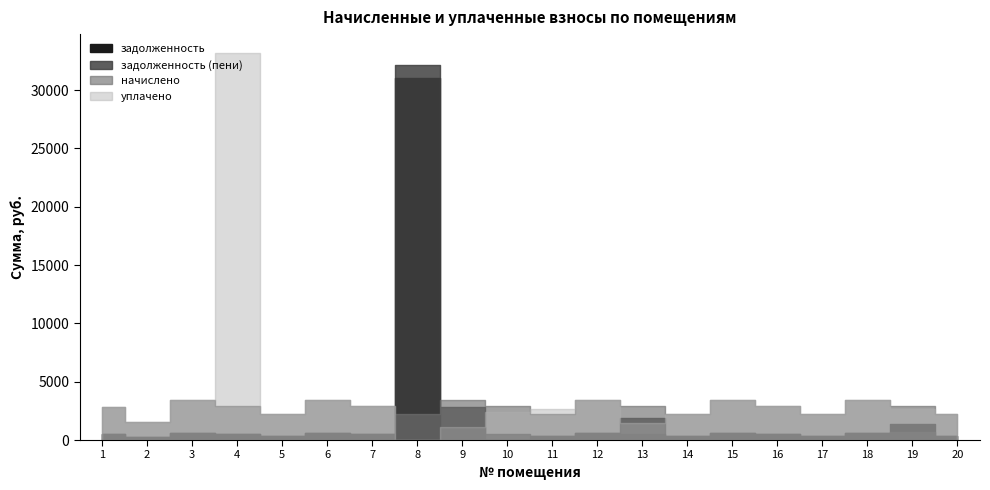

What is the total value across all series at 14?

5287.3